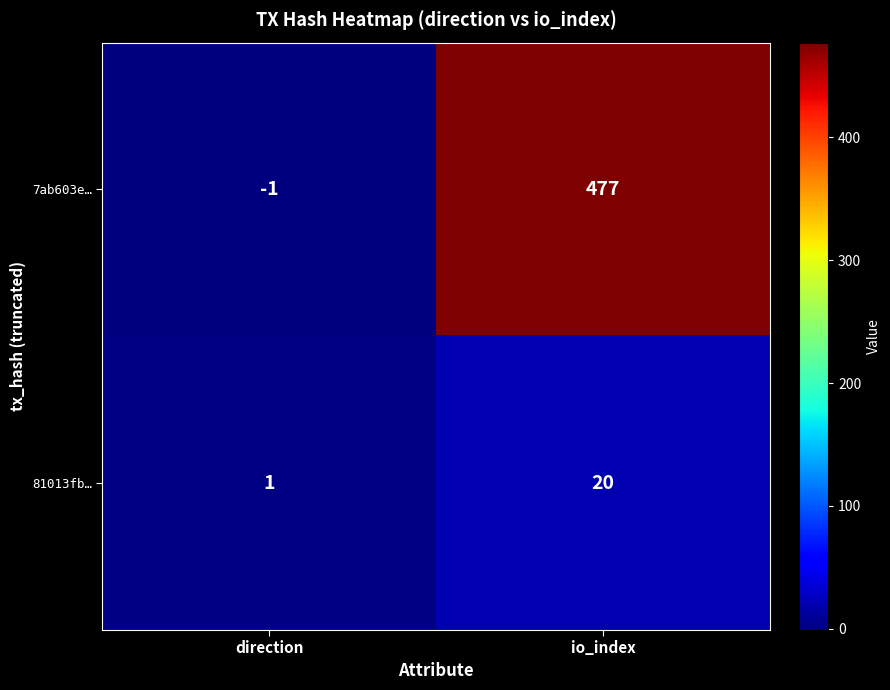

Where is 81013fb… nearest to the value 10?

direction